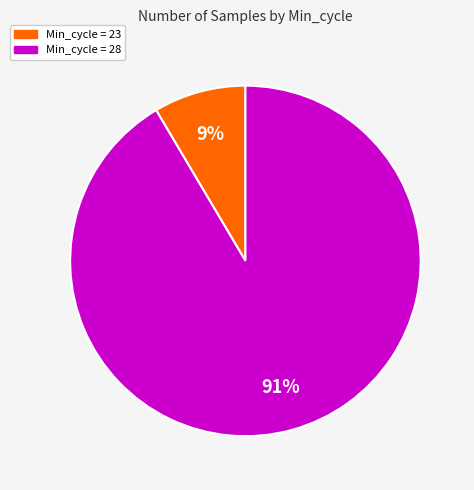

To the nearest percent, what is the average slice percentage?

50%